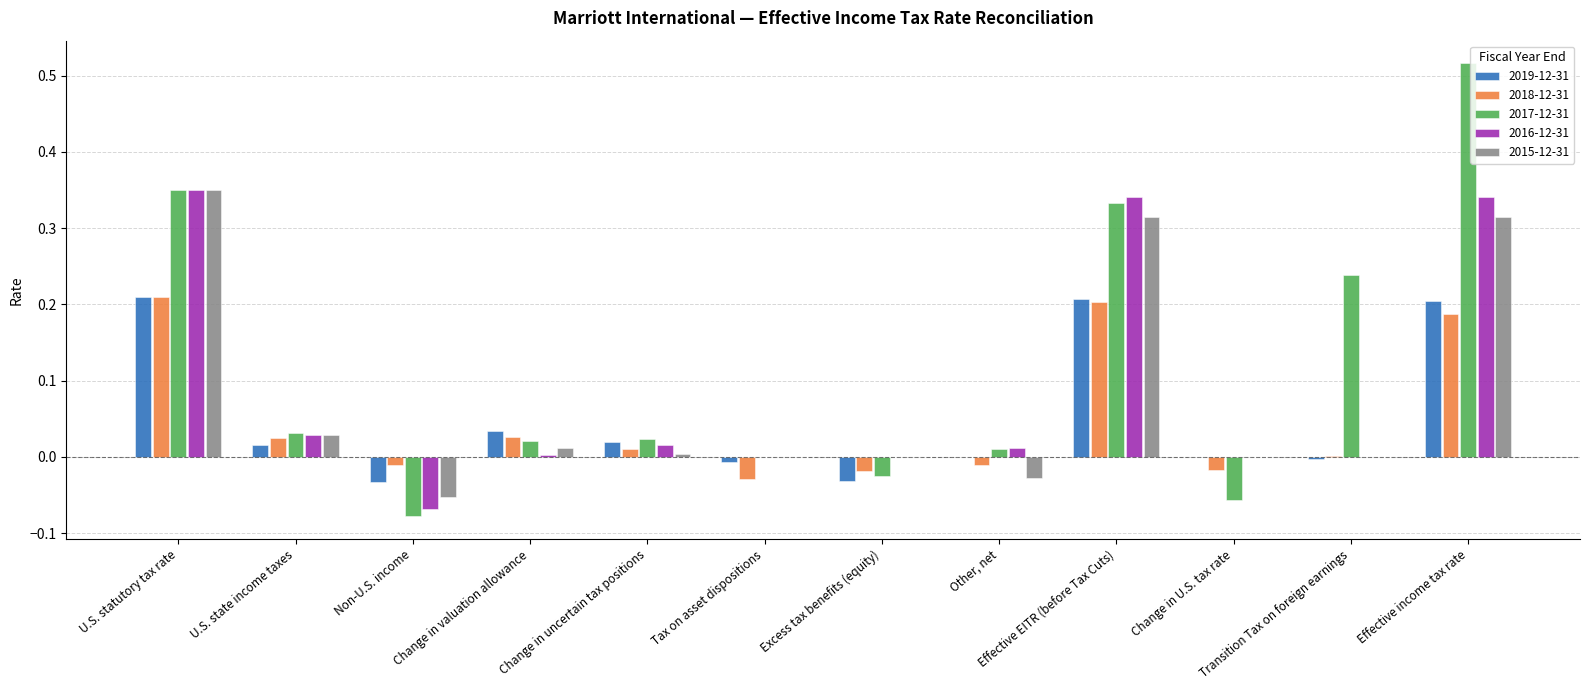

At which label does 2018-12-31 reach its peak?

U.S. statutory tax rate